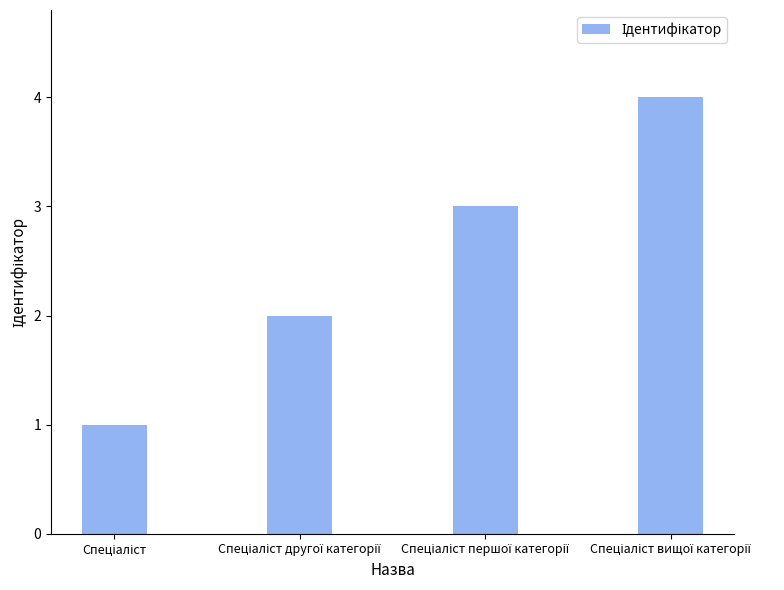

What is the maximum value shown in the chart?

4